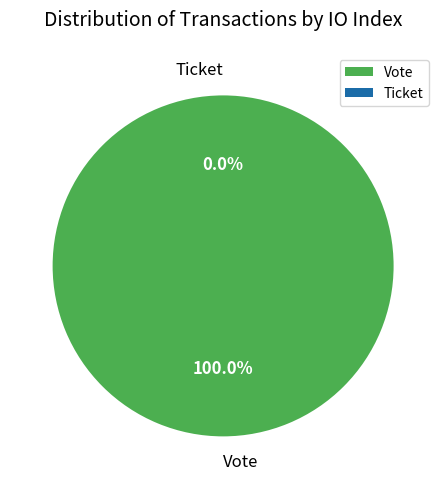

To the nearest percent, what is the difference between the largest and smallest slice percentages?

100%